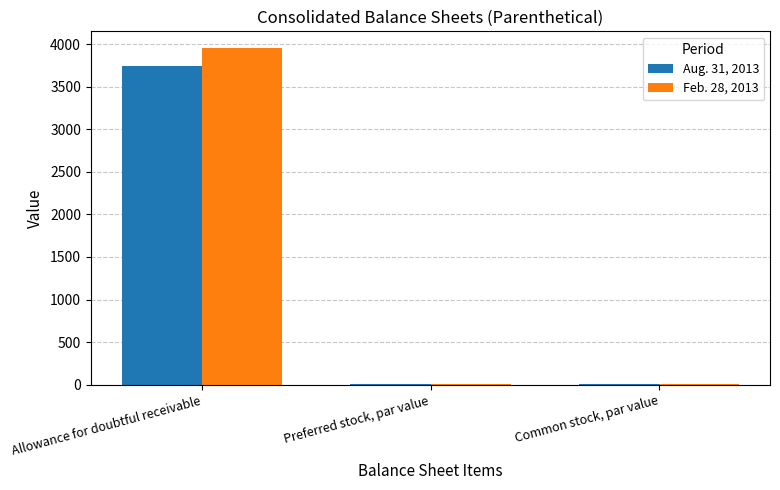

What are all the series names shown in the legend?

Aug. 31, 2013, Feb. 28, 2013